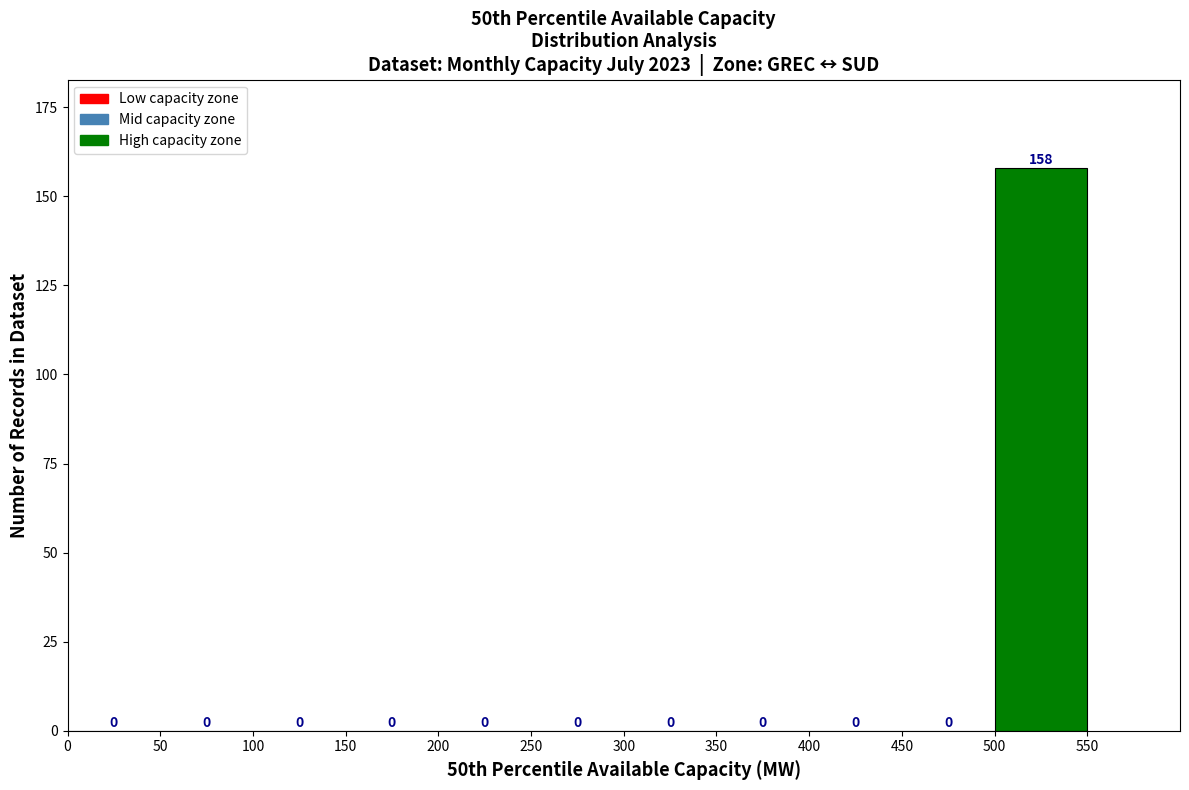

Which range on the x-axis has the tallest bar?

500 to 550